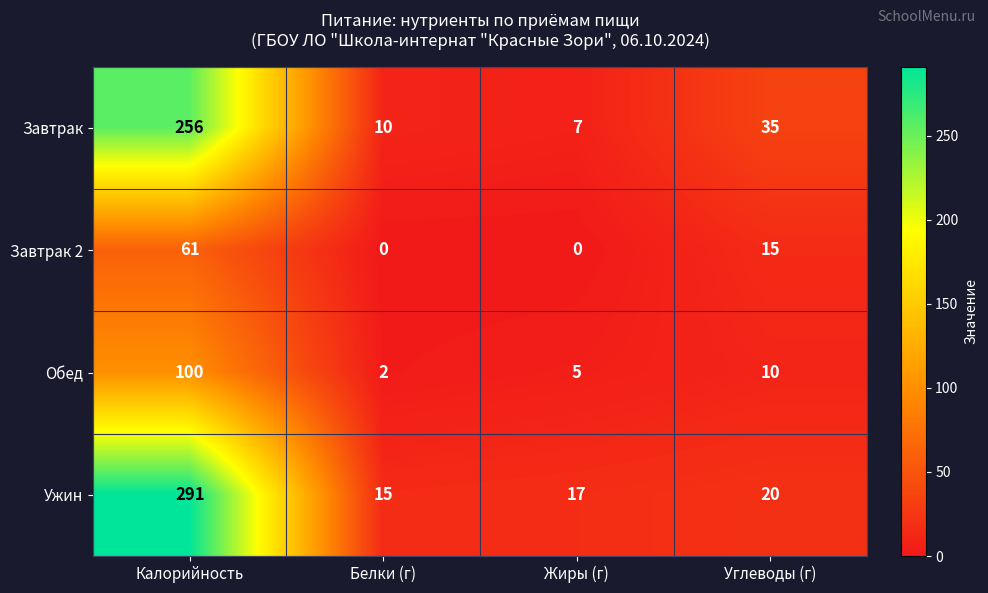

What is the average value of the Завтрак series?

77